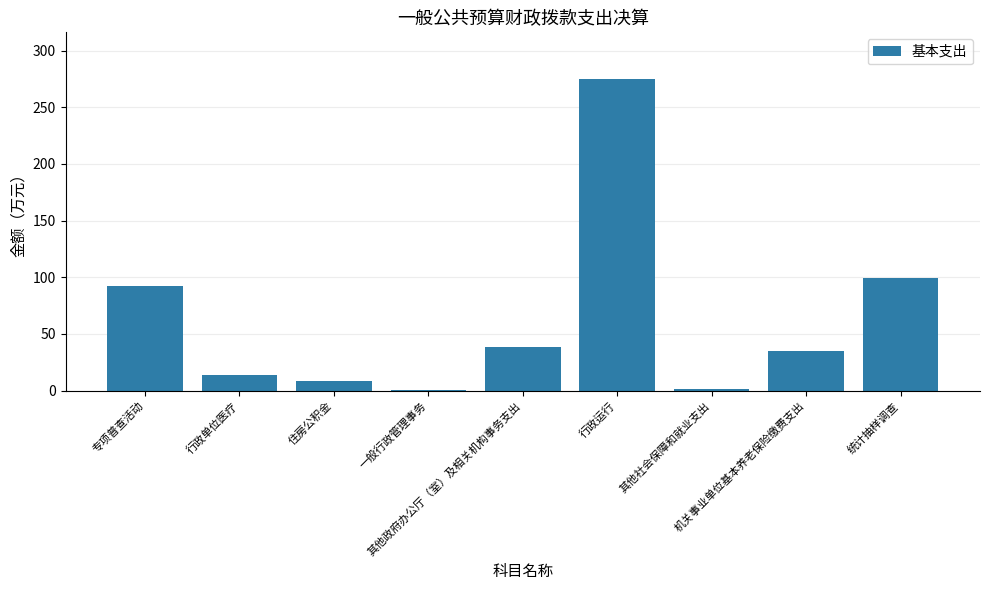

Which label corresponds to the largest value in the chart?

行政运行